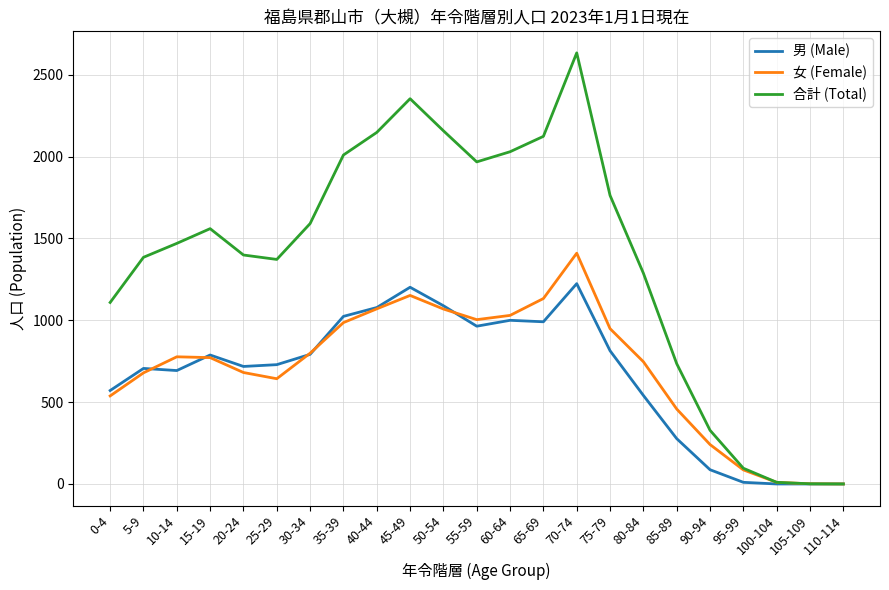

Rank the series by their maximum value, from lowest to highest.

男 (Male), 女 (Female), 合計 (Total)